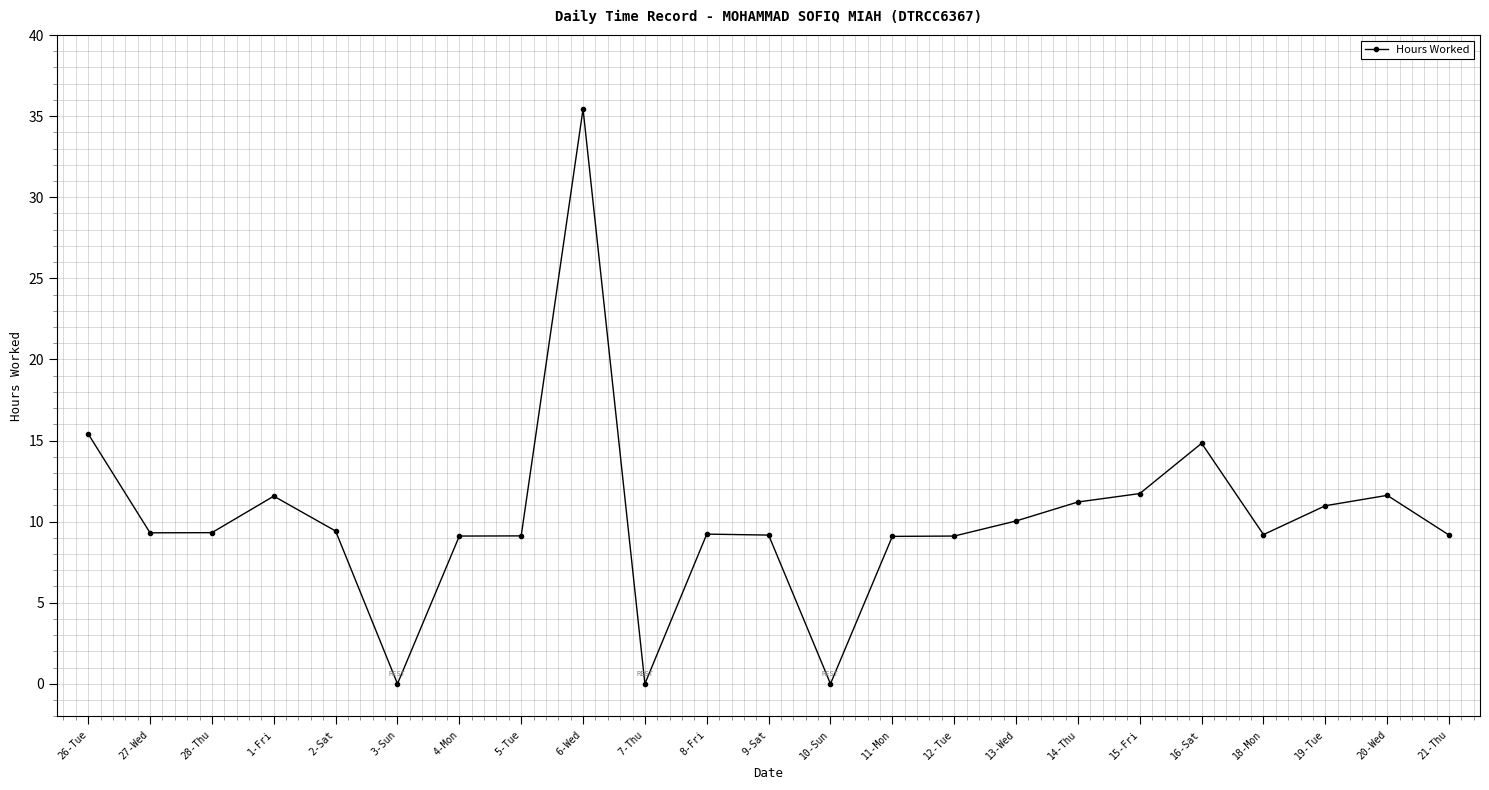

Count the number of data series in this chart.

1